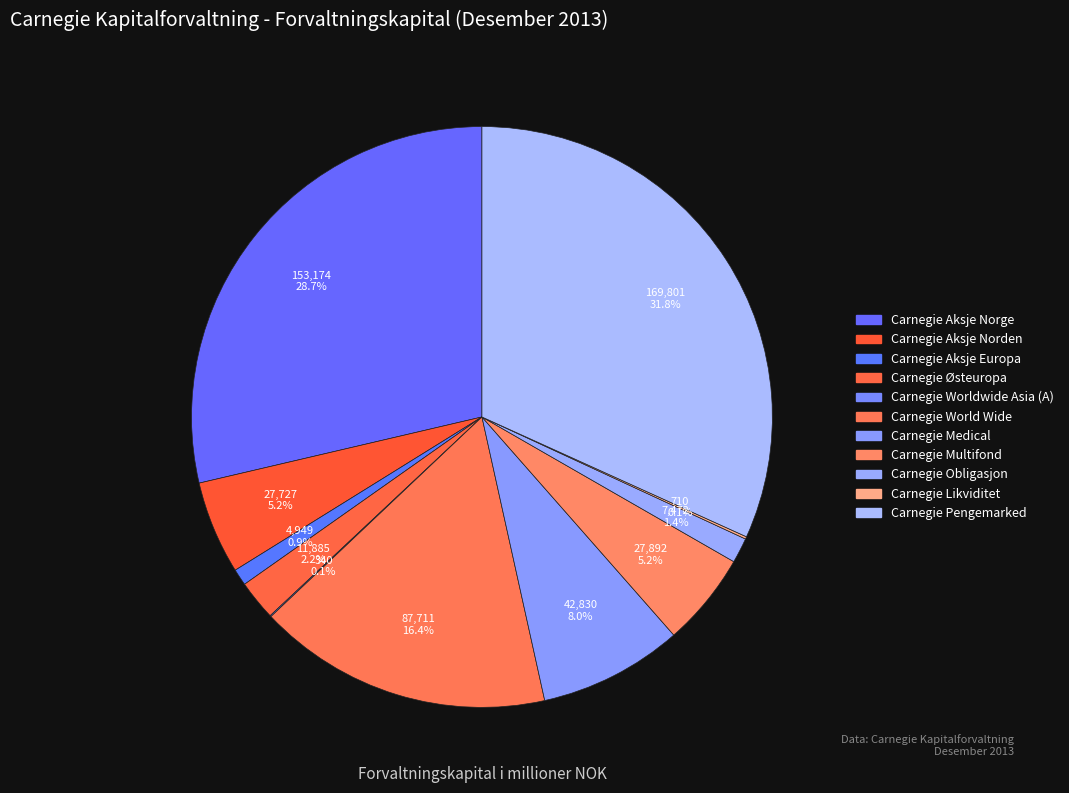

Count the number of slices in the pie.

11